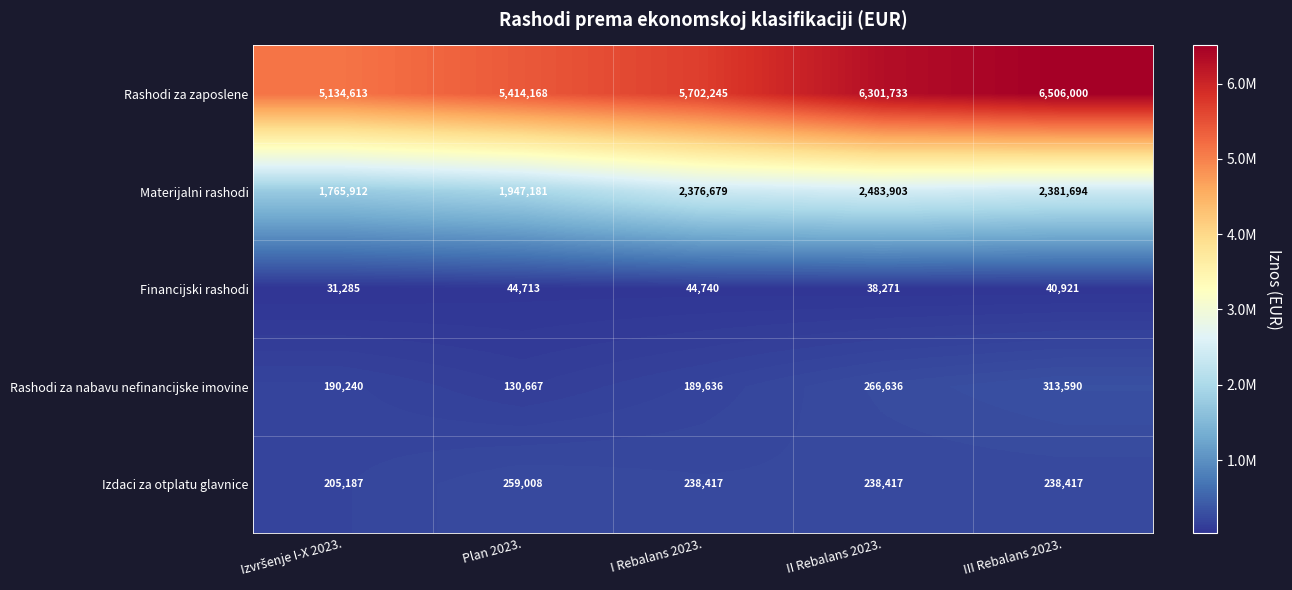

How many distinct data groups are displayed?

5